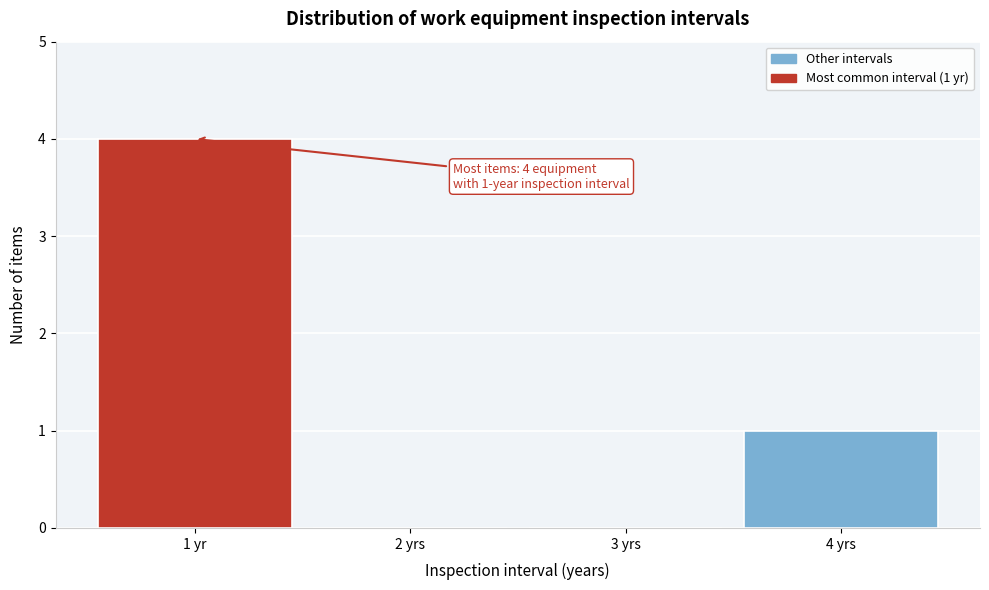

Reading left to right, transcribe all the data shown in this chart.

1 yr=4	2 yrs=0	3 yrs=0	4 yrs=1